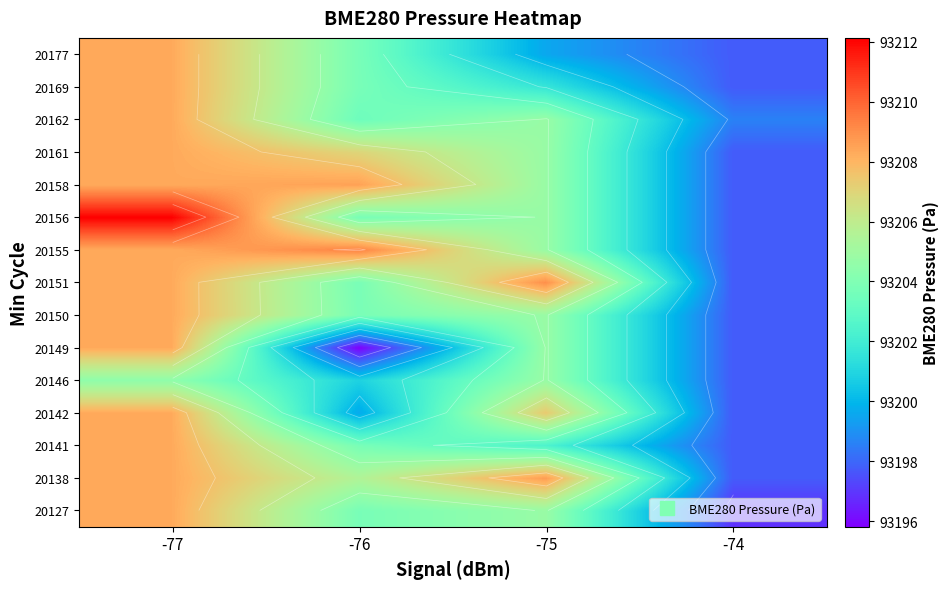

At -74, list the series in order from smallest to largest.

20127, 20138, 20141, 20142, 20146, 20149, 20150, 20151, 20155, 20156, 20158, 20161, 20169, 20177, 20162